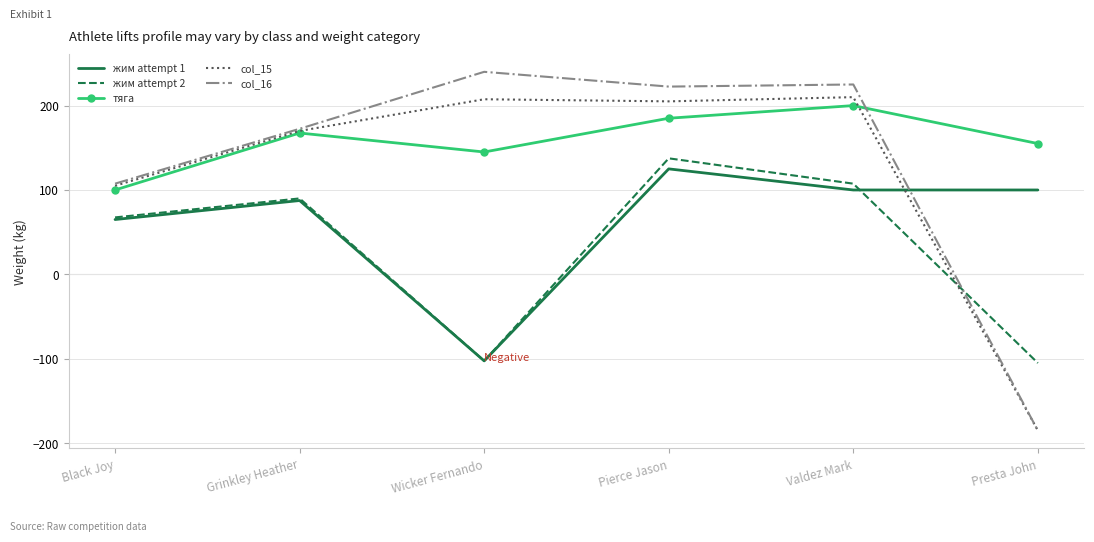

What is the difference between the maximum and minimum values in the жим attempt 1 series?

227.5